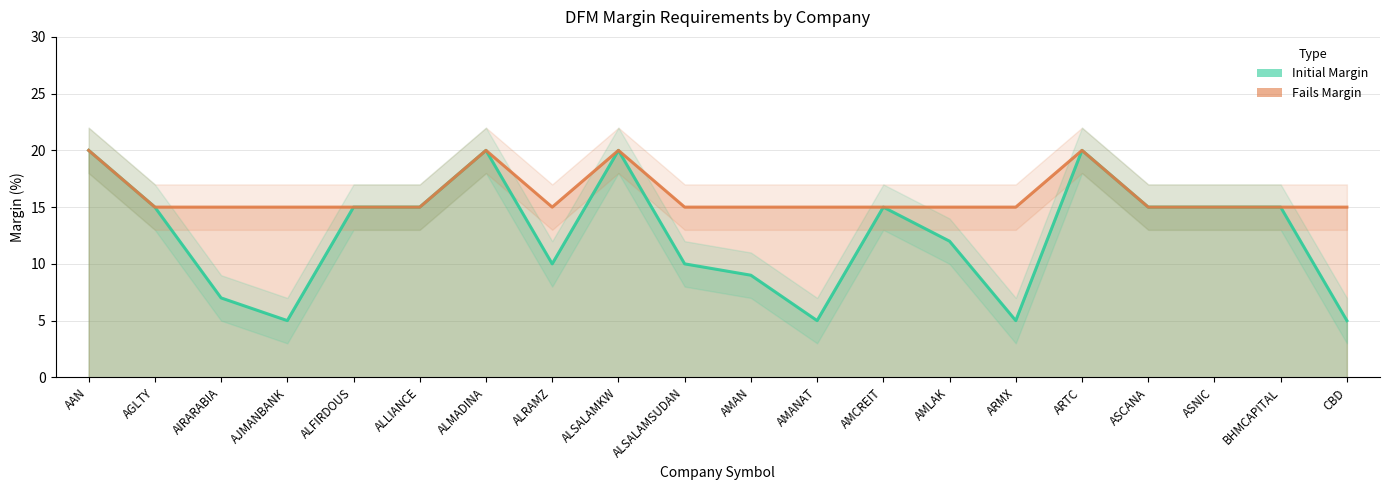

At how many categories does at least one series exceed 5?

20